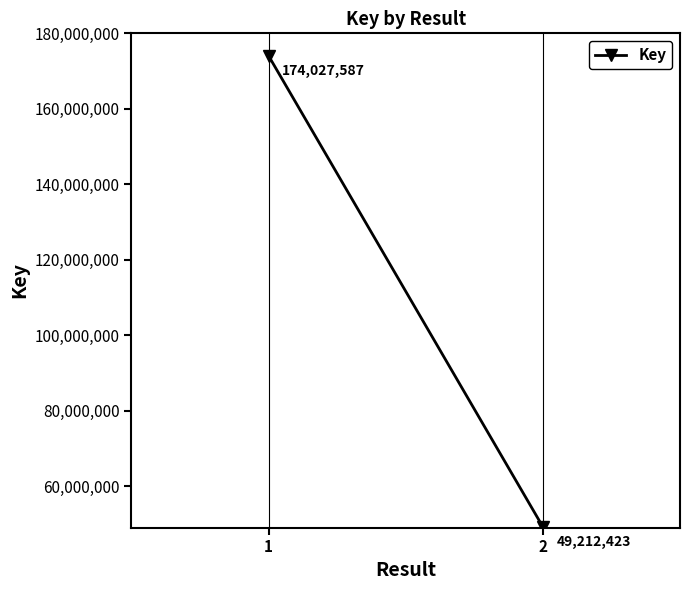

List the labels in order of value, largest first.

1, 2